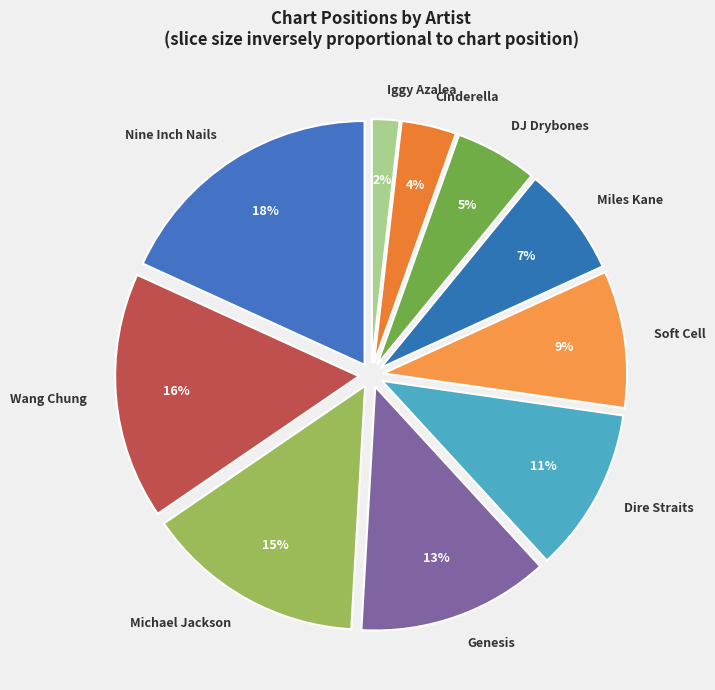

How many slices are in this pie chart?

10